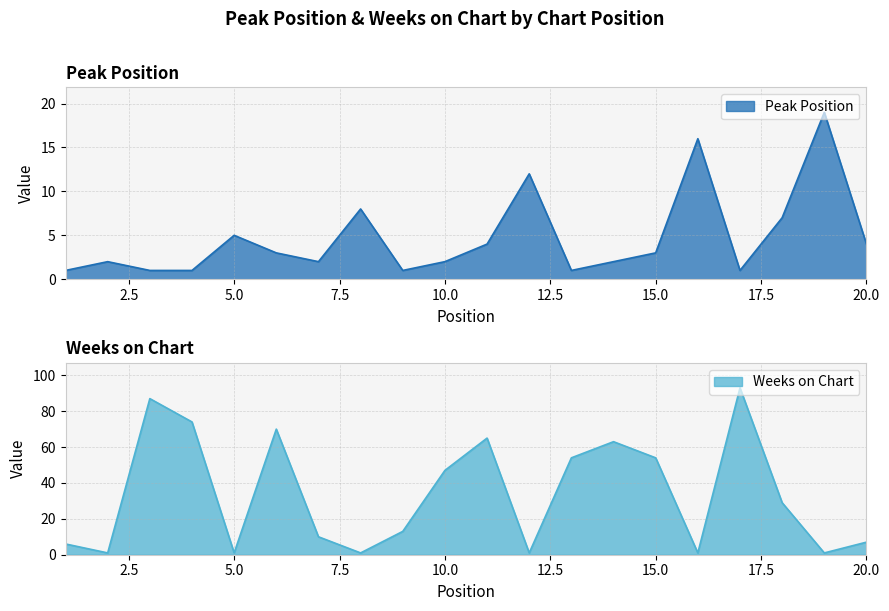

What is the value of the Weeks on Chart point at the 17th from the left?

93